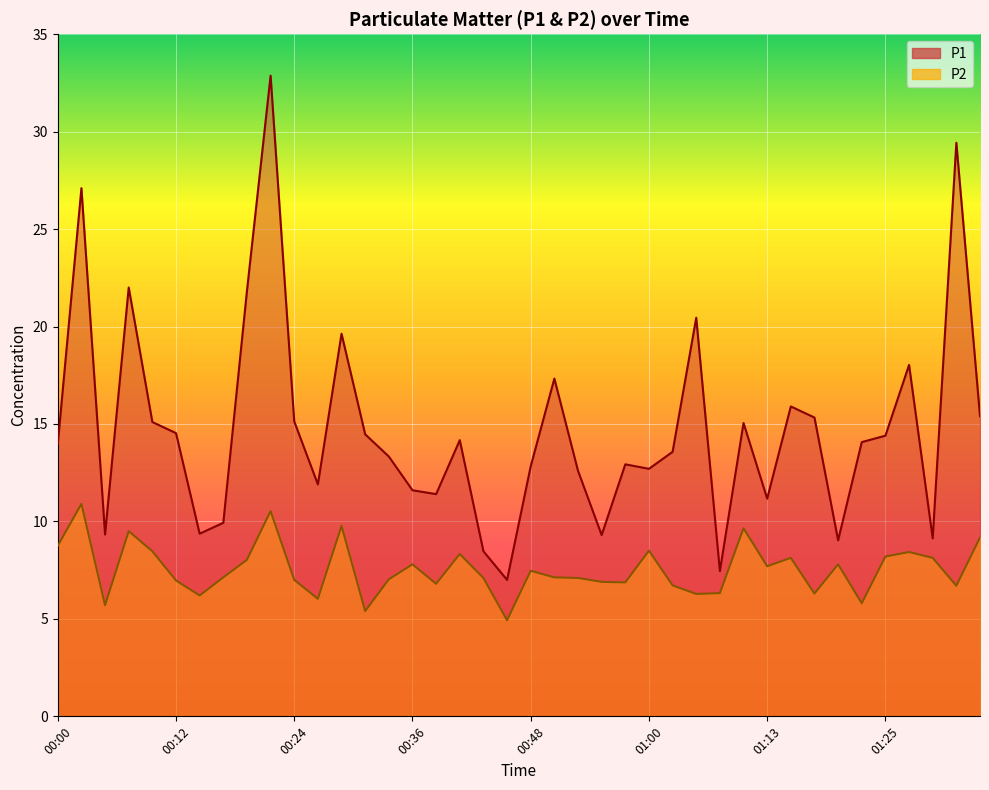

The P1 series shows 24.9 at 01:15. True or false?

False